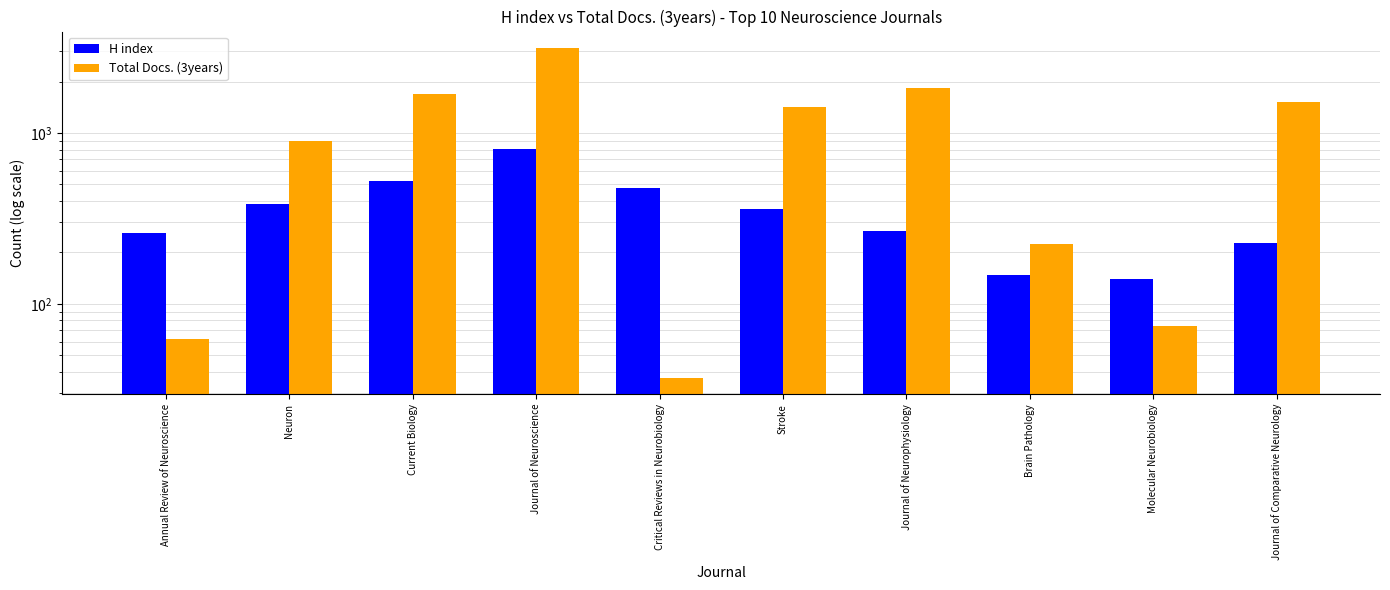

At which label is H index closest to 471?

Critical Reviews in Neurobiology